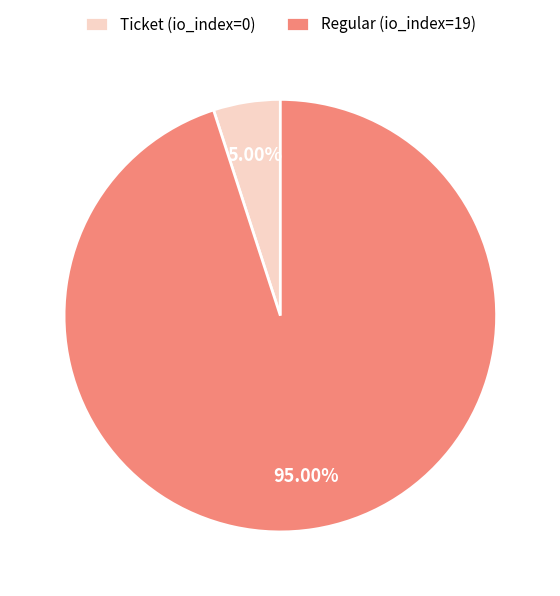

Which has a higher value, Ticket (io_index=0) or Regular (io_index=19)?

Regular (io_index=19)